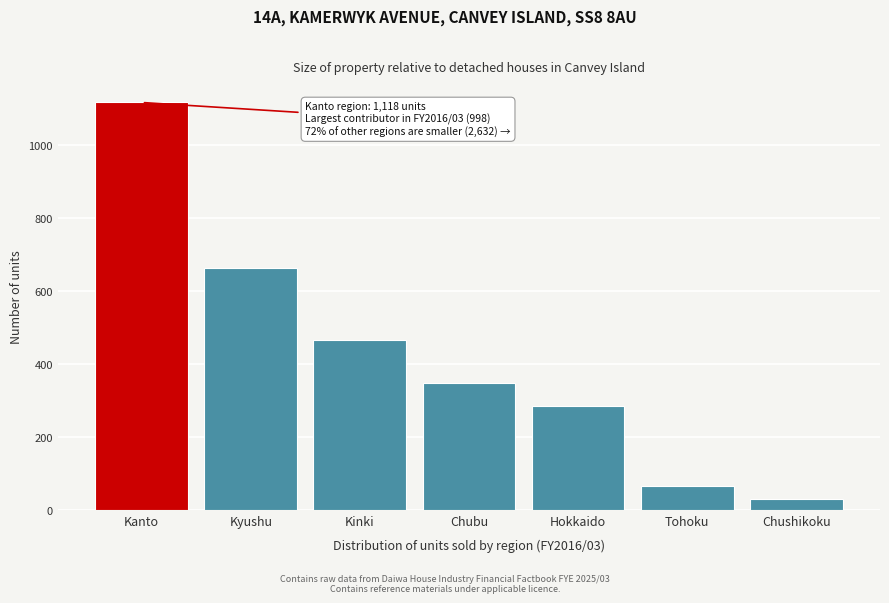

Reading left to right, what are all the values shown in this chart?

Kanto=1118	Kyushu=663	Kinki=465	Chubu=347	Hokkaido=285	Tohoku=64	Chushikoku=30